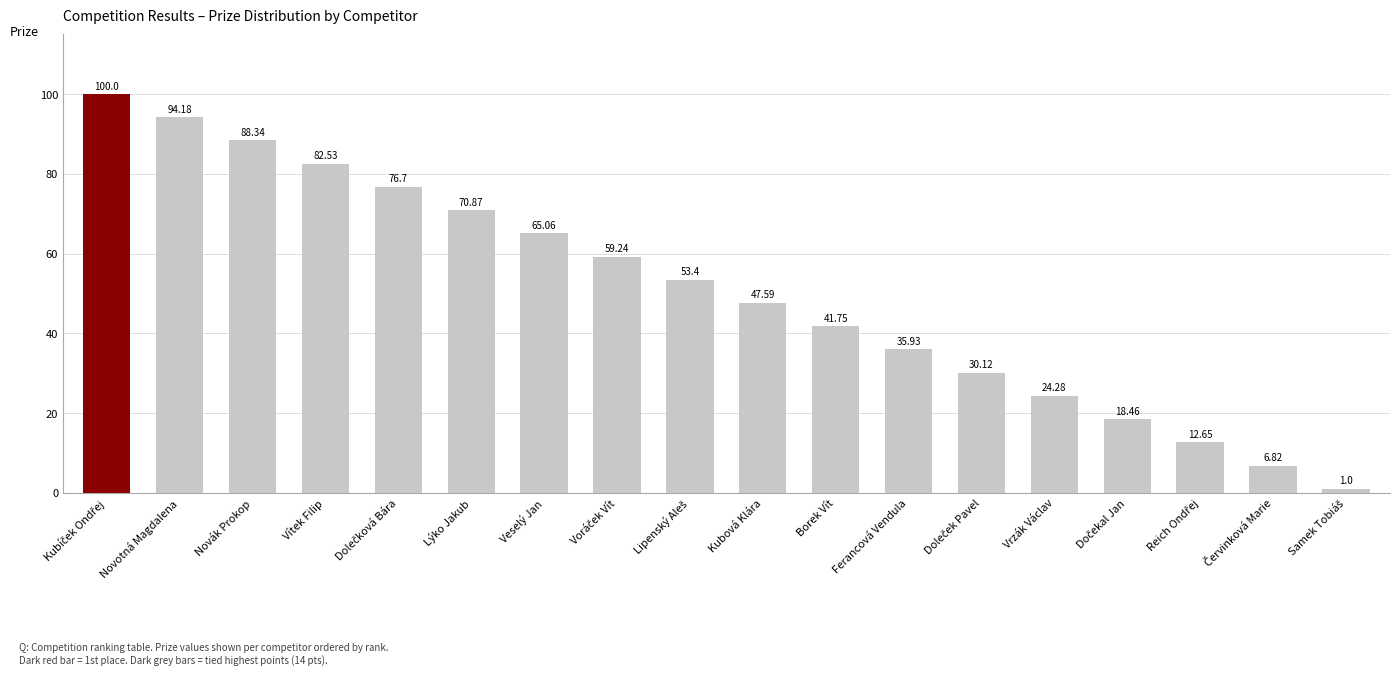

What is the sum of all values?

908.9